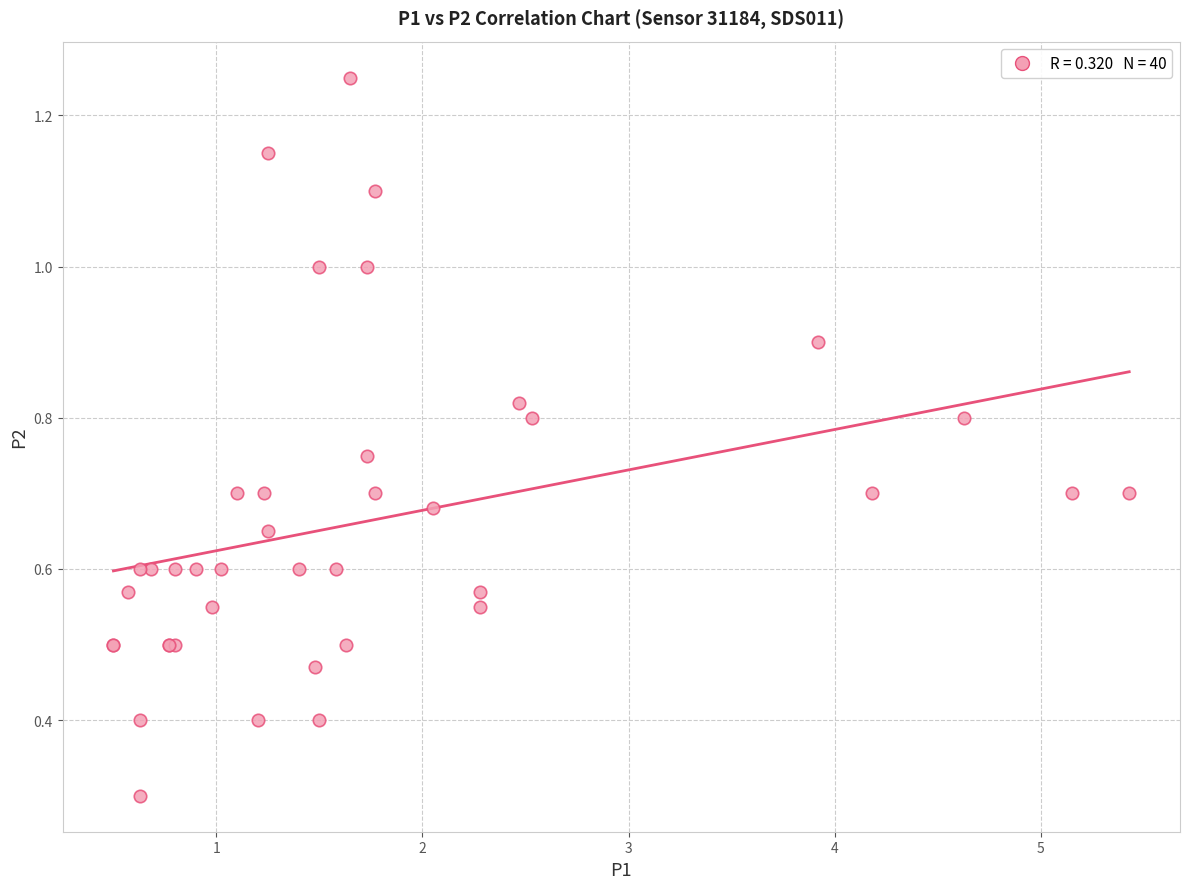

What Y value in the scatter plot is closest to 0?

0.3